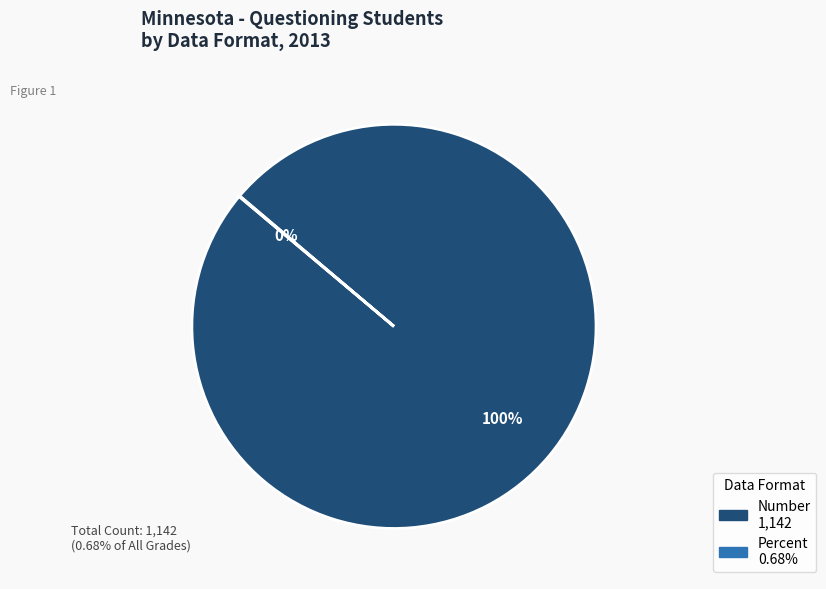

To the nearest percent, what is the average slice percentage?

50%